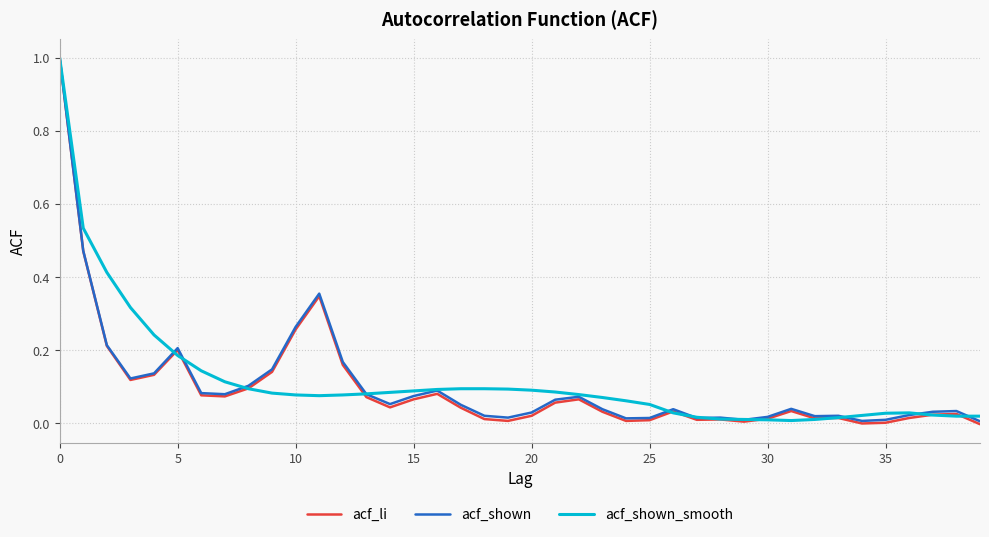

What is the highest value of the acf_shown series?

1.0